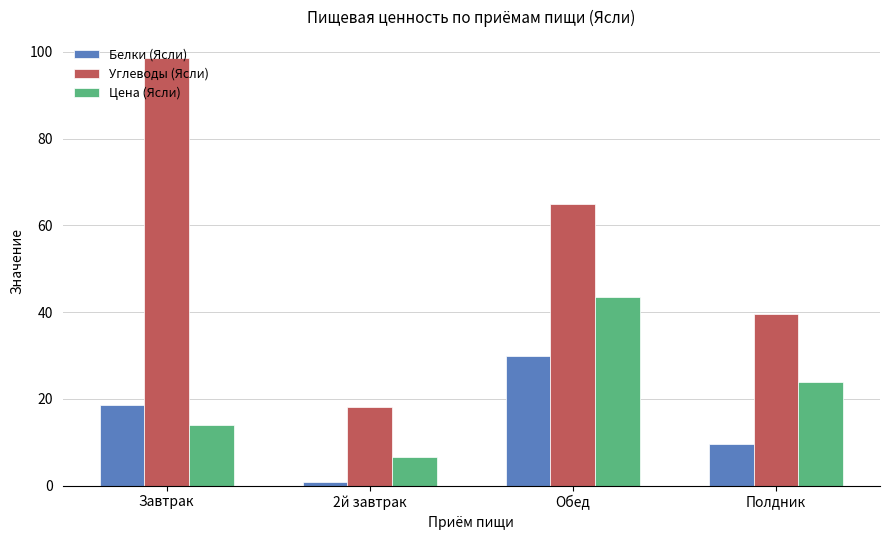

Are the bars grouped side by side (vs. stacked)?

Yes